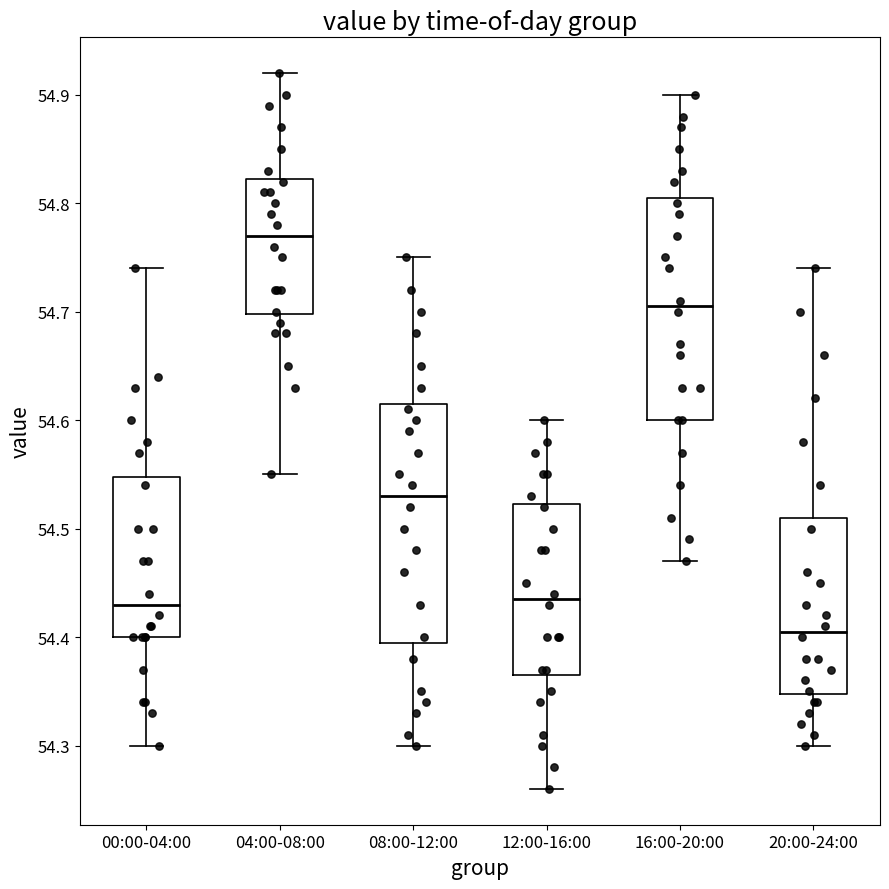

Reading left to right, read every box against the y-axis: the position of its median line, the range the box covers, and the ends of its whiskers. The values are not printed on the chart, so give them approximately, as read against the axis.

00:00-04:00: median 54.43, box 54.40 to 54.55, whiskers 54.30 to 54.74
04:00-08:00: median 54.77, box 54.70 to 54.82, whiskers 54.55 to 54.92
08:00-12:00: median 54.53, box 54.40 to 54.62, whiskers 54.30 to 54.75
12:00-16:00: median 54.44, box 54.37 to 54.52, whiskers 54.26 to 54.60
16:00-20:00: median 54.71, box 54.60 to 54.81, whiskers 54.47 to 54.90
20:00-24:00: median 54.41, box 54.35 to 54.51, whiskers 54.30 to 54.74